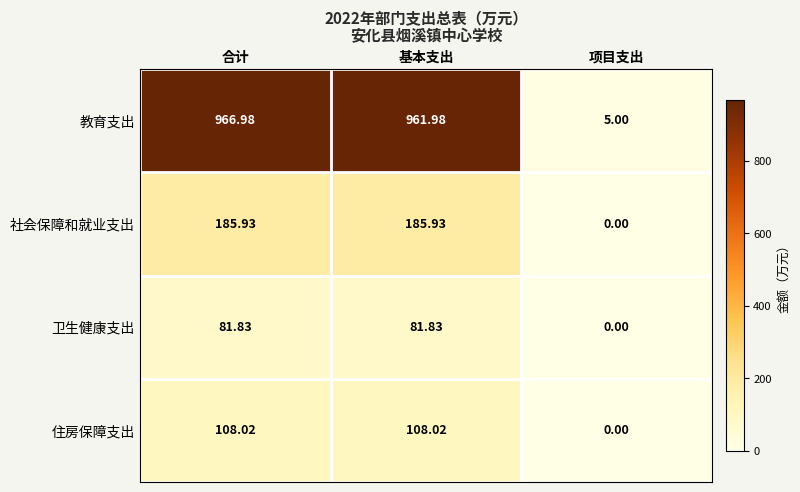

Count the number of data series in this chart.

4